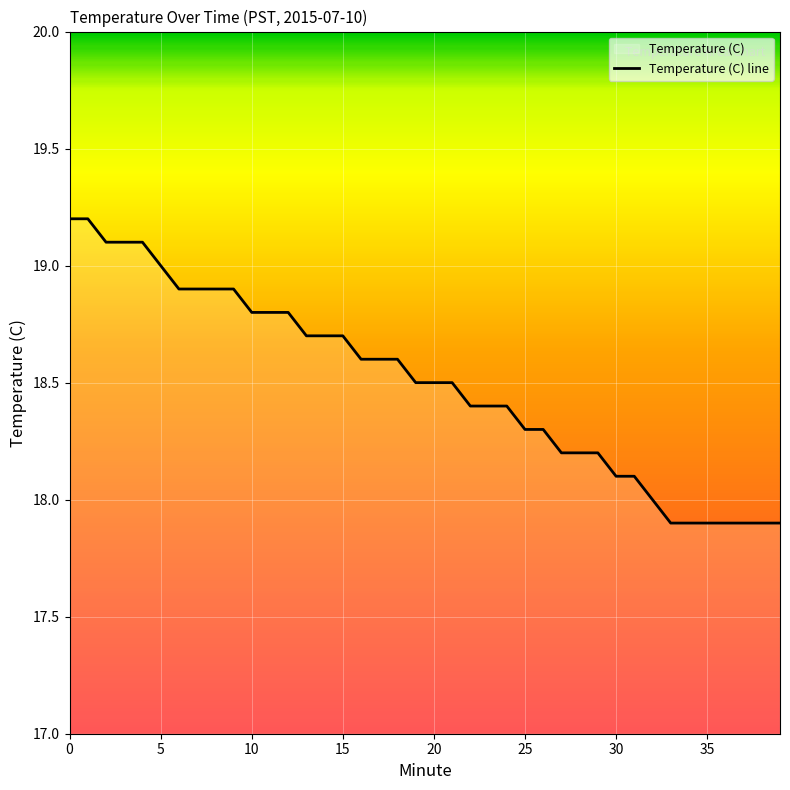

What is the minimum value shown in the chart?

17.9